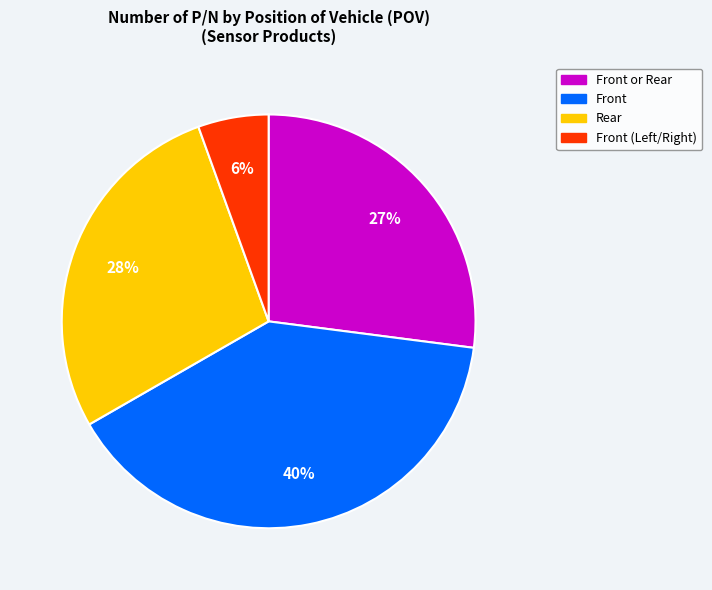

To the nearest percent, what is the difference between the largest and smallest slice percentages?

34%